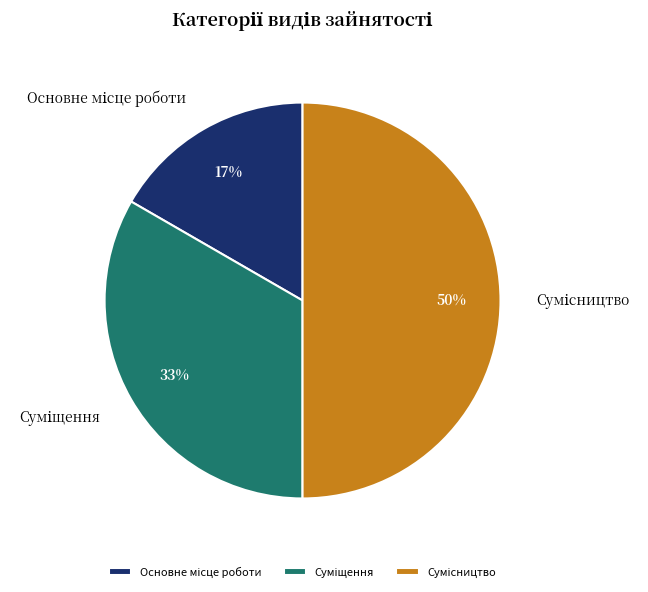

To the nearest percent, what is the average slice percentage?

33%